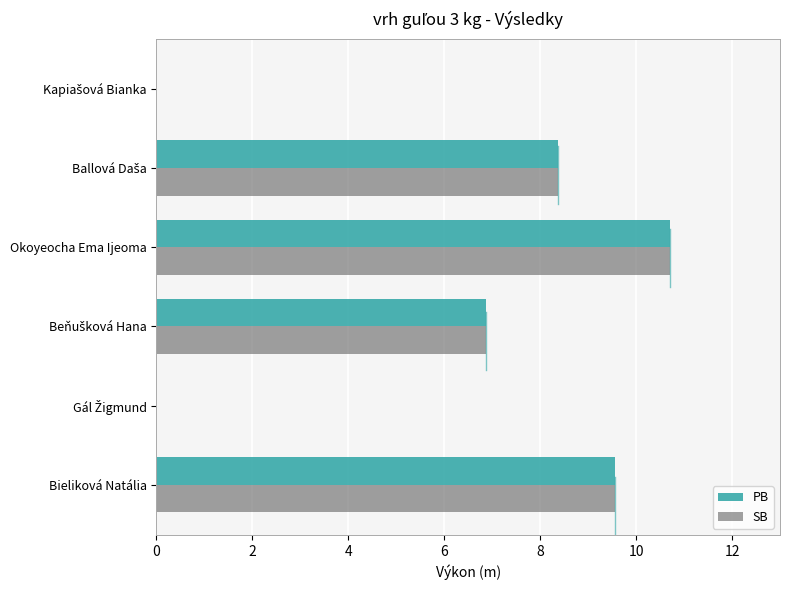

What is the highest value of the SB series?

10.7